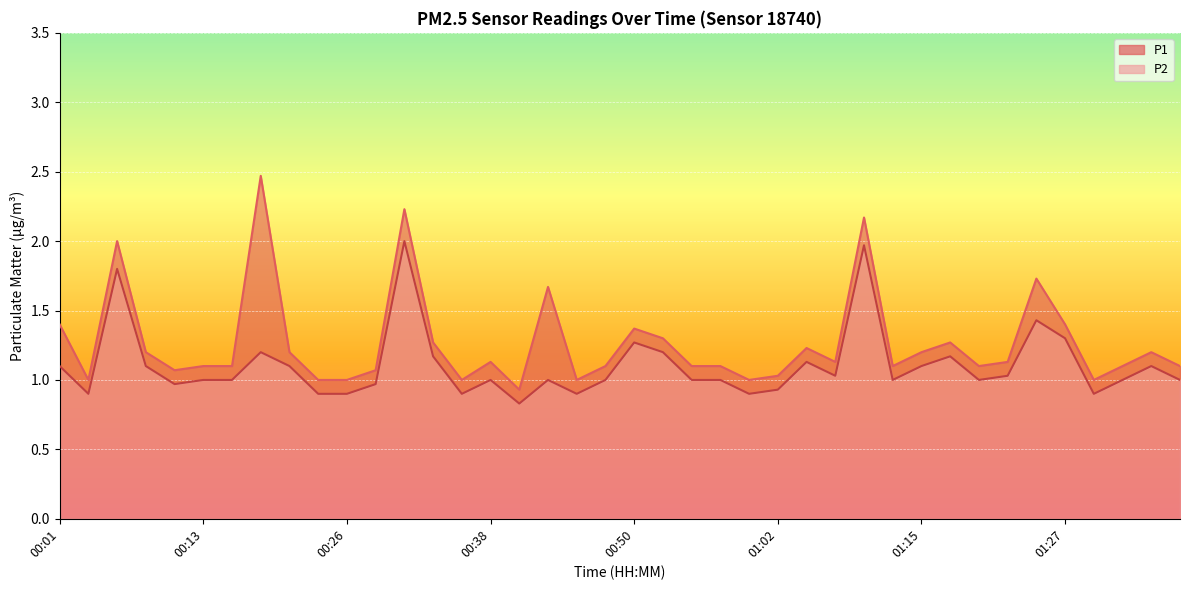

What is the difference between the second highest and second lowest values in the P2 series?

1.1